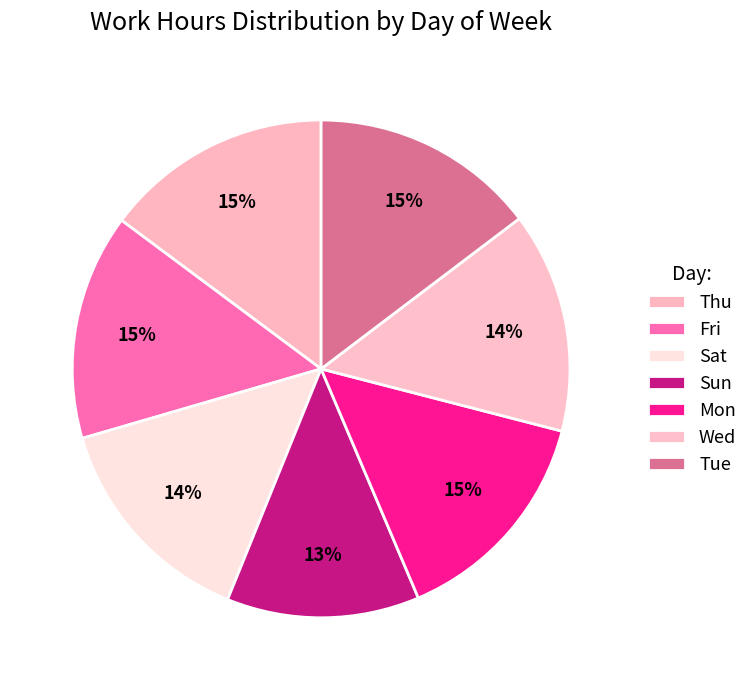

Count the number of slices in the pie.

7